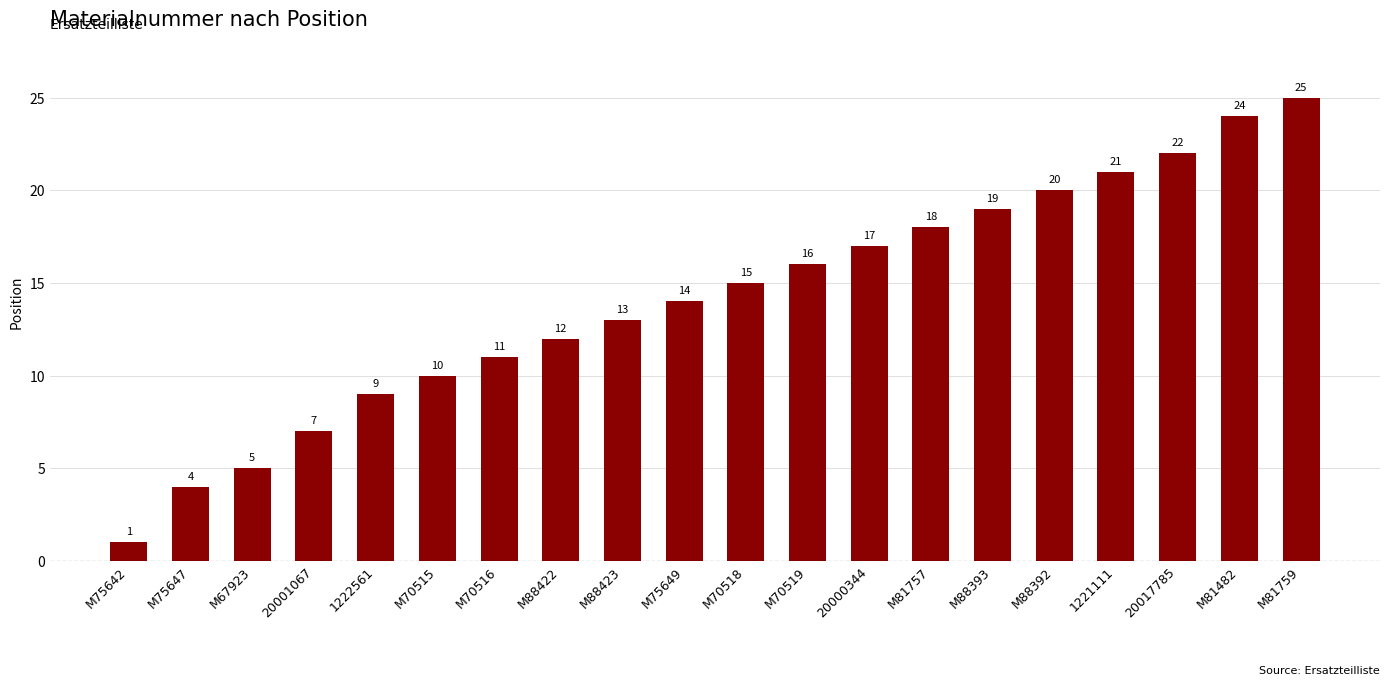

Between M75642 and 1222561, which is larger?

1222561